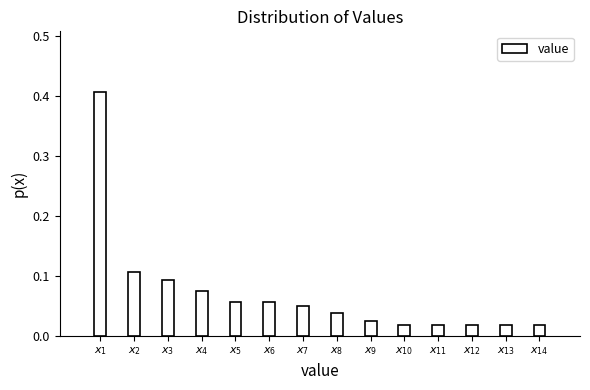

What is the sum of all values?

1.0